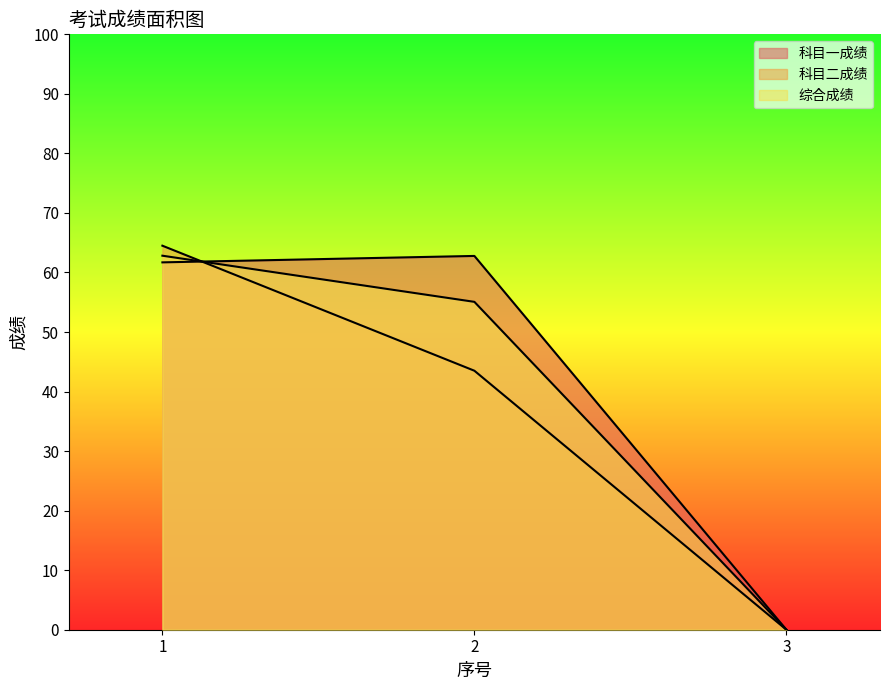

At 1, list the series in order from smallest to largest.

科目一成绩, 综合成绩, 科目二成绩